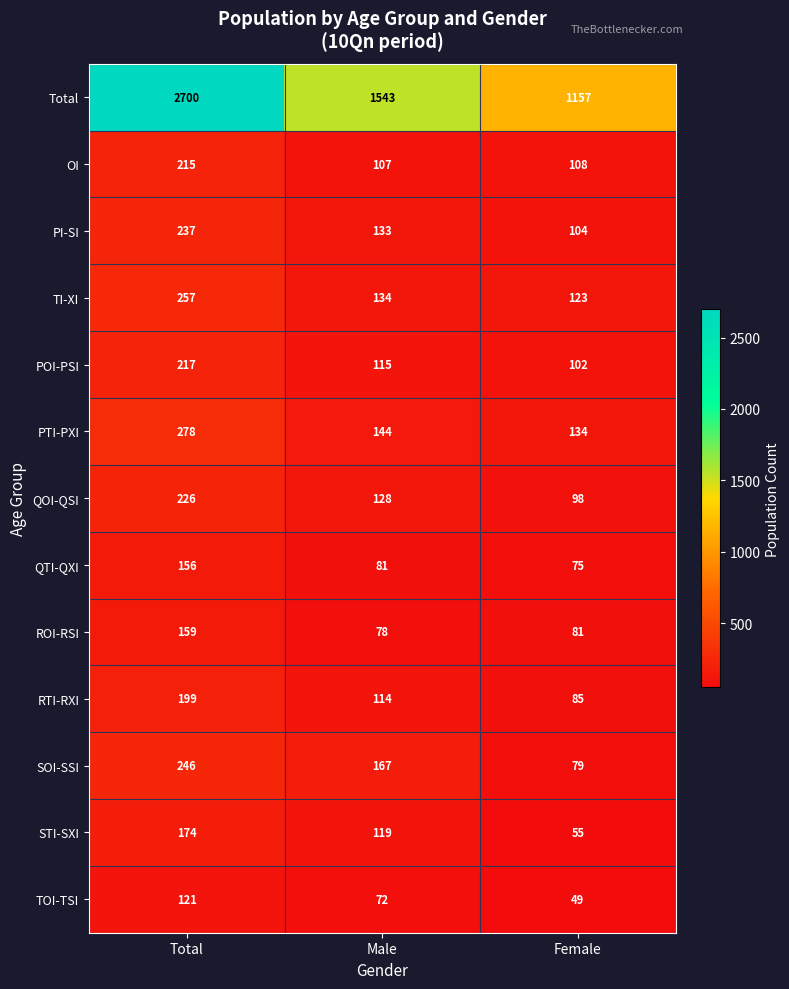

How many data points does each series have?

3